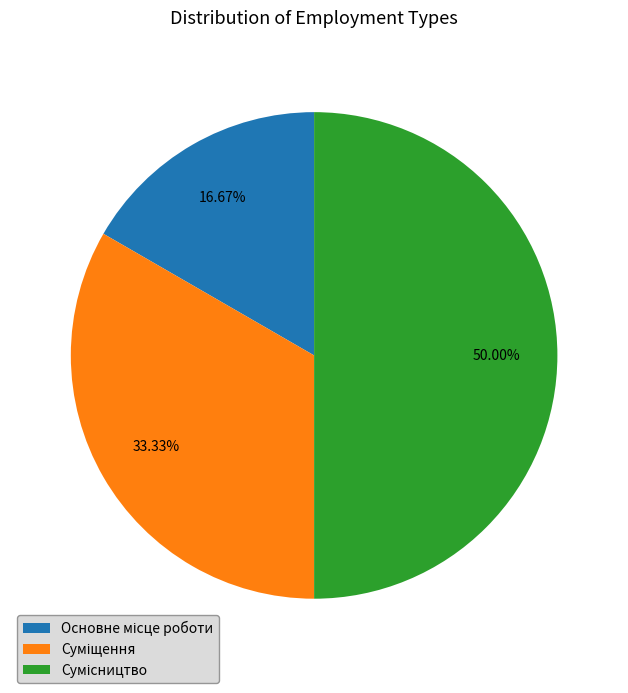

Which has a higher value, Сумісництво or Суміщення?

Сумісництво